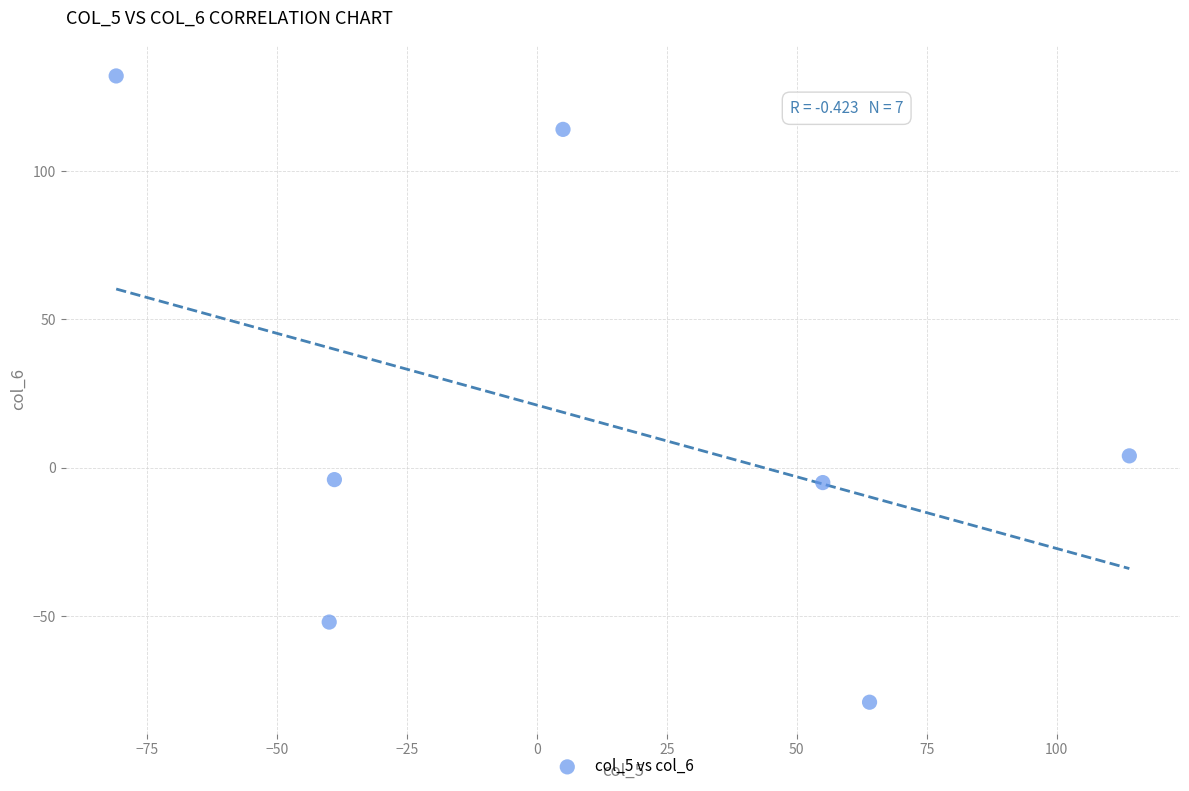

What is the average Y value?

15.7